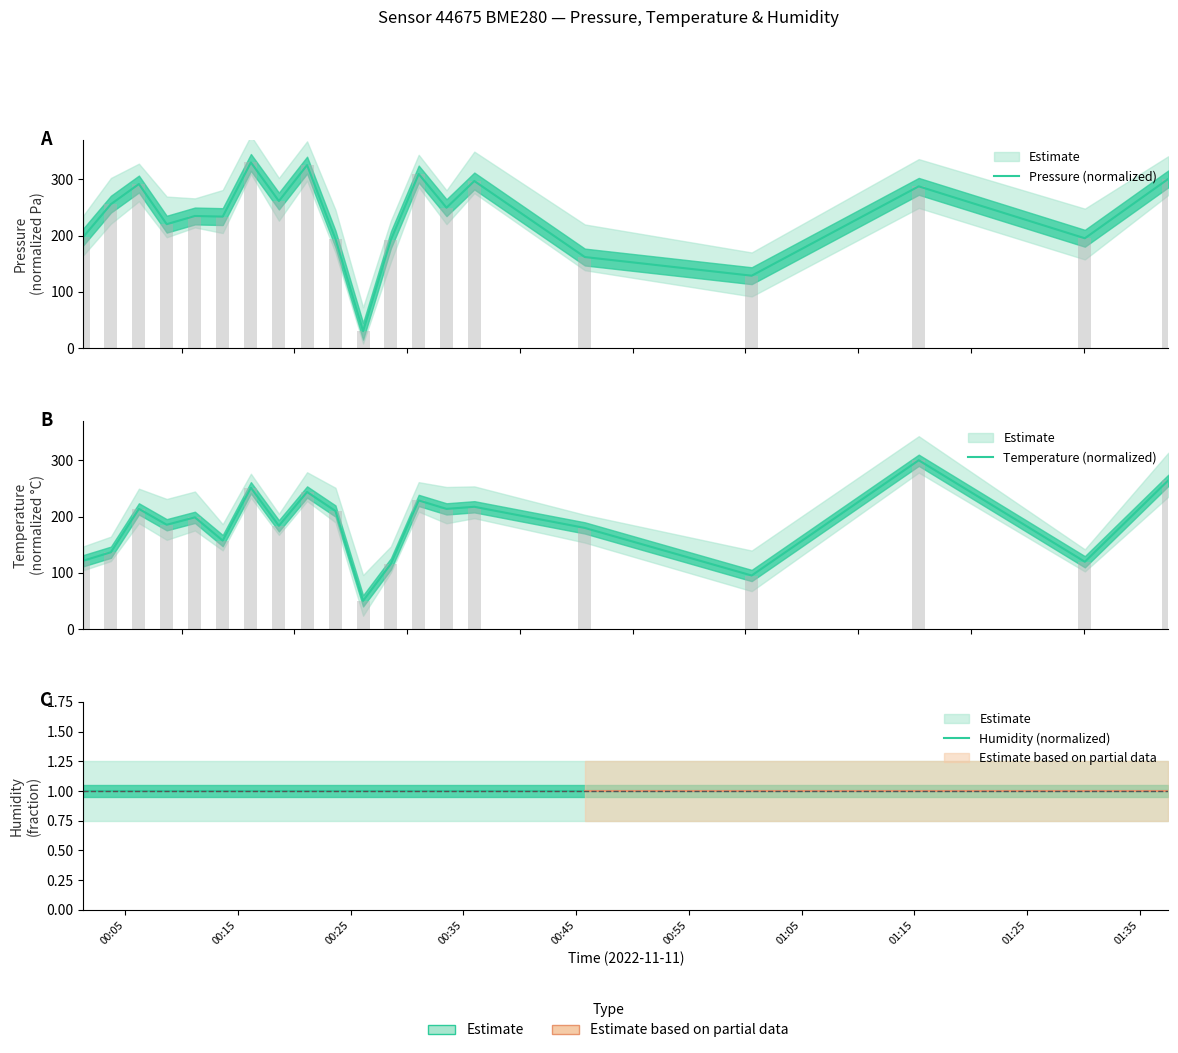

What is the spread (max minus min) of values at 00:05?

196.6